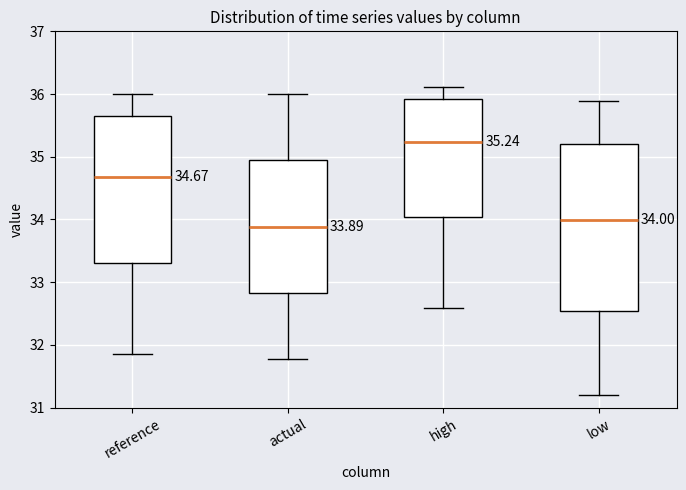

Which box has the highest median line?

high